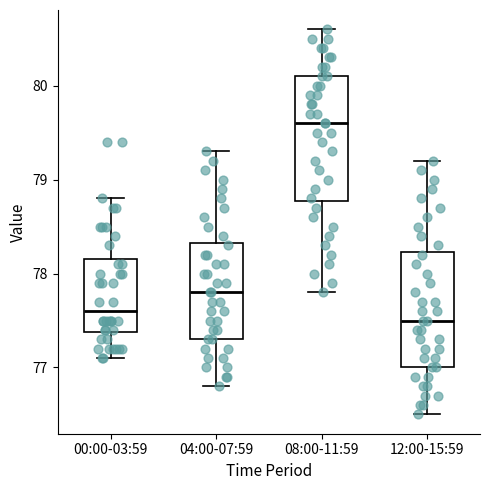

Reading left to right, read every box against the y-axis: the position of its median line, the range the box covers, and the ends of its whiskers. The values are not printed on the chart, so give them approximately, as read against the axis.

00:00-03:59: median 77.6, box 77.4 to 78.2, whiskers 77.1 to 78.8
04:00-07:59: median 77.8, box 77.3 to 78.3, whiskers 76.8 to 79.3
08:00-11:59: median 79.6, box 78.8 to 80.1, whiskers 77.8 to 80.6
12:00-15:59: median 77.5, box 77.0 to 78.2, whiskers 76.5 to 79.2